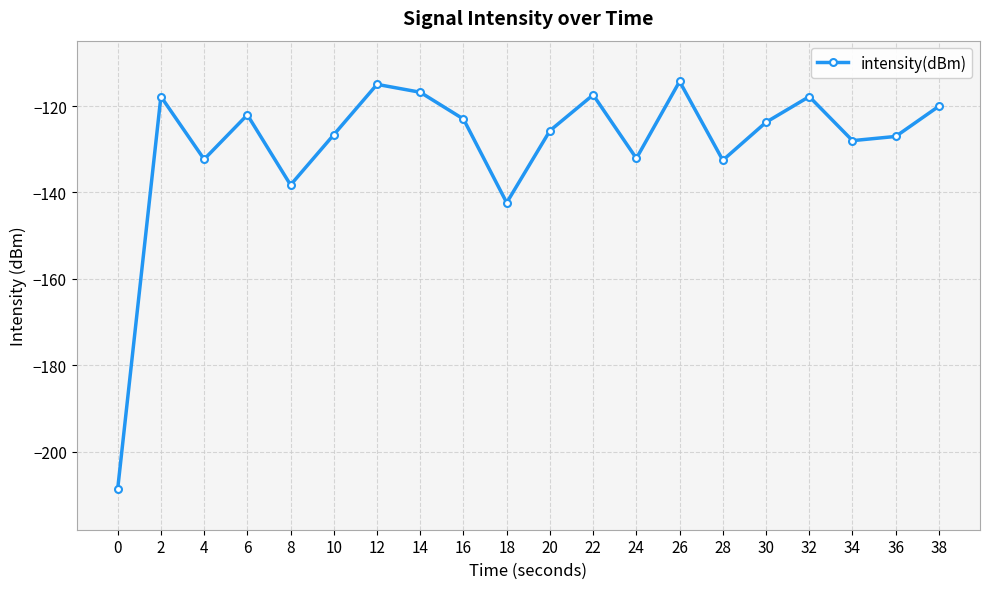

What is the value of the 9th point from the left?

-123.0